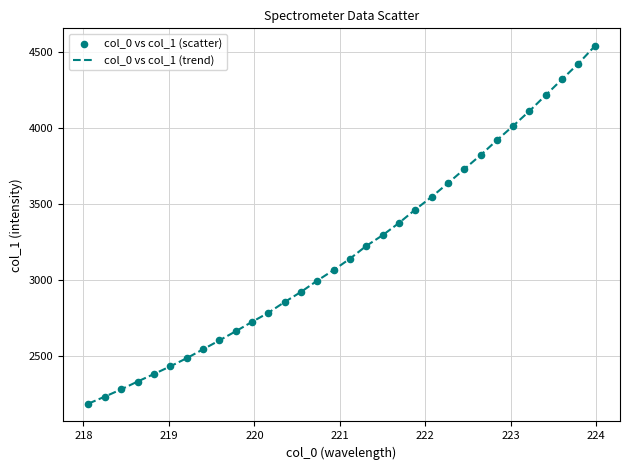

What is the difference between the maximum and minimum values?

2349.2